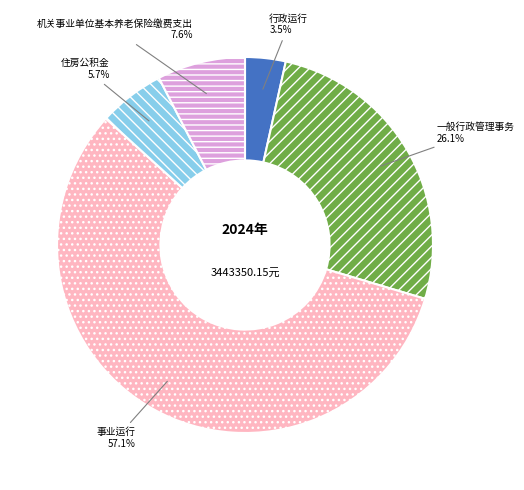

Is there a majority slice in this chart?

Yes